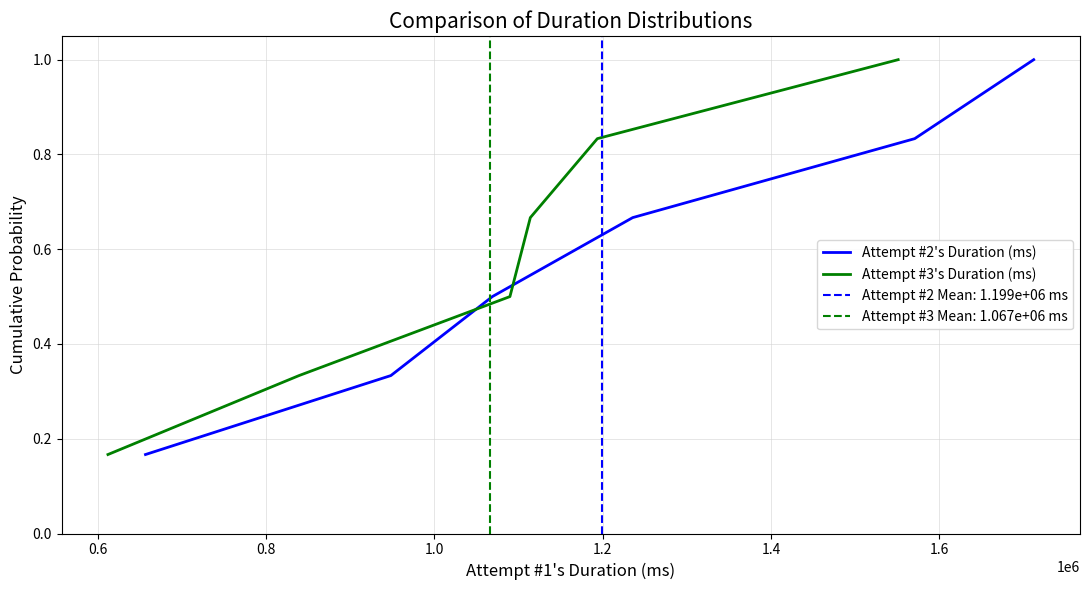

What is the highest value of the Attempt #2's Duration (ms) series?

1.0